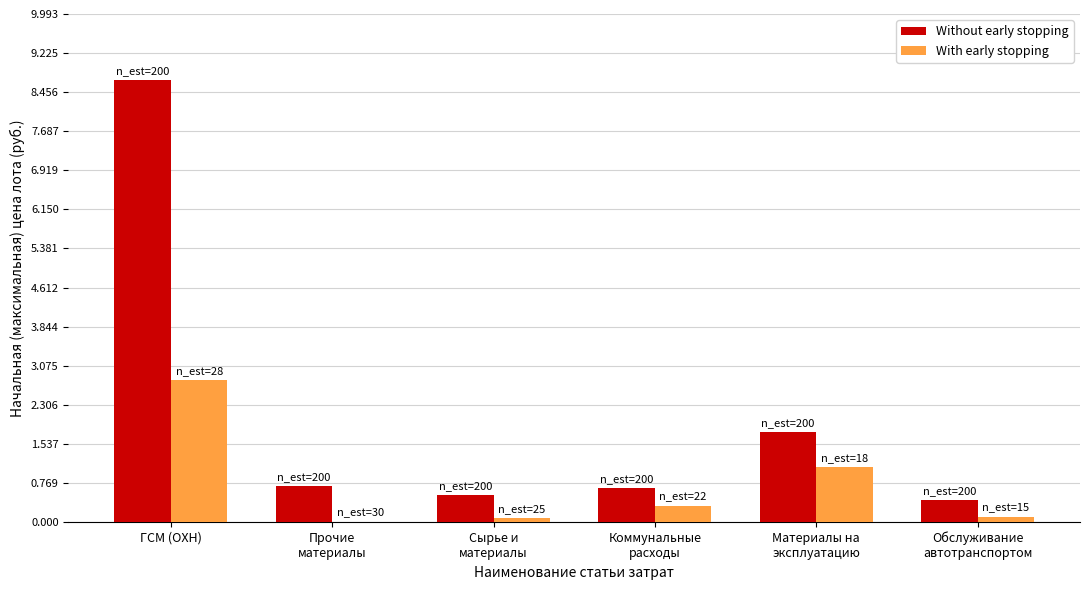

What is the label of the 5th bar from the right?

Прочие
материалы